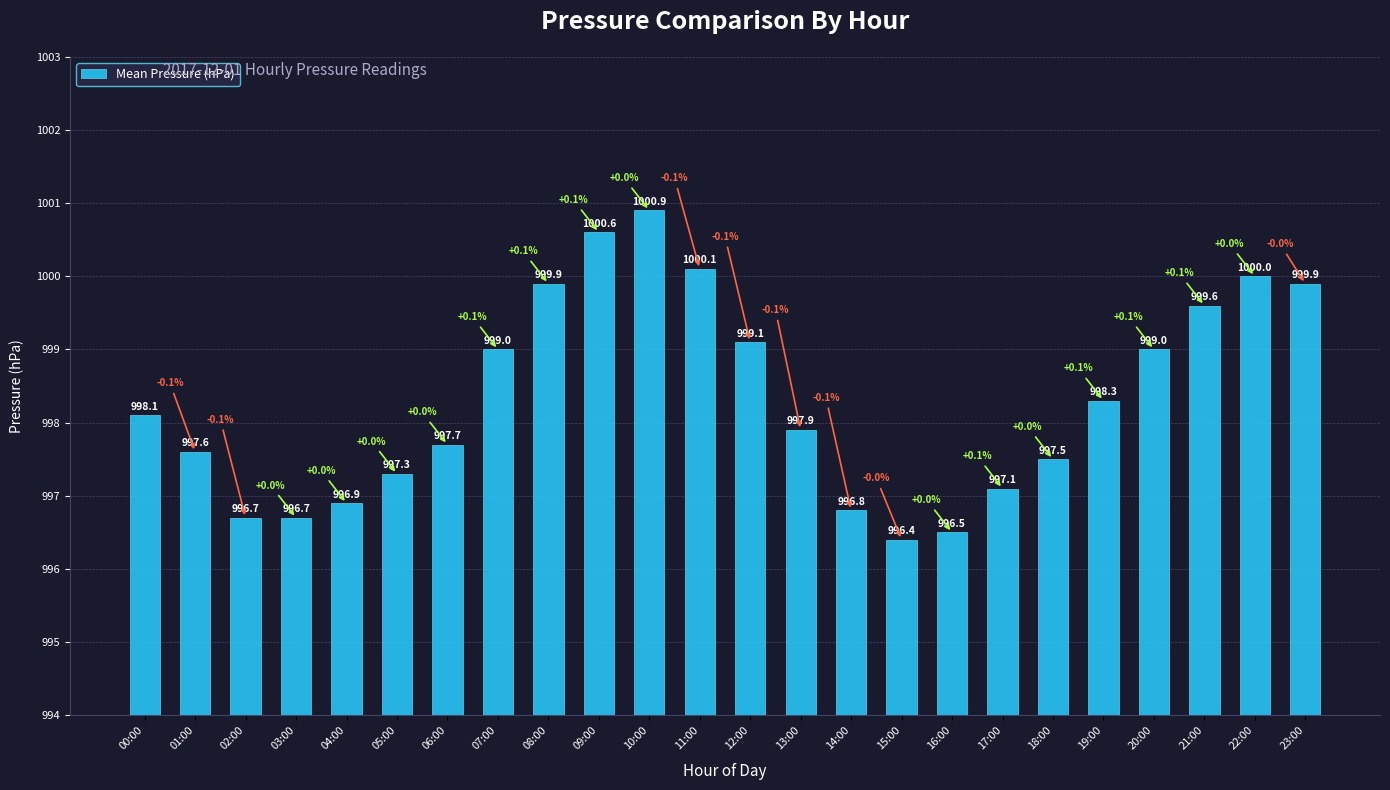

Reading left to right, list all the values displayed in this chart.

998.1	997.6	996.7	996.7	996.9	997.3	997.7	999.0	999.9	1000.6	1000.9	1000.1	999.1	997.9	996.8	996.4	996.5	997.1	997.5	998.3	999.0	999.6	1000.0	999.9